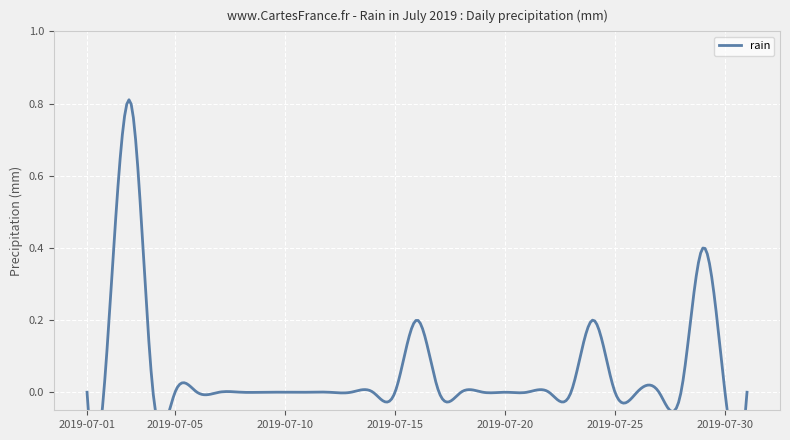

Between 2019-07-22 and 2019-07-26, which is larger?

2019-07-22